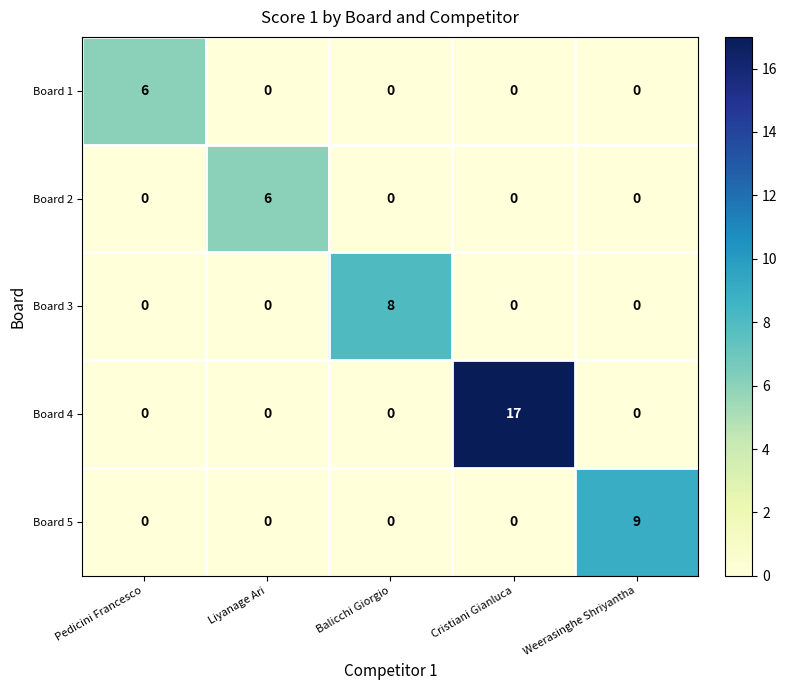

At which label does Board 4 reach its peak?

Cristiani Gianluca